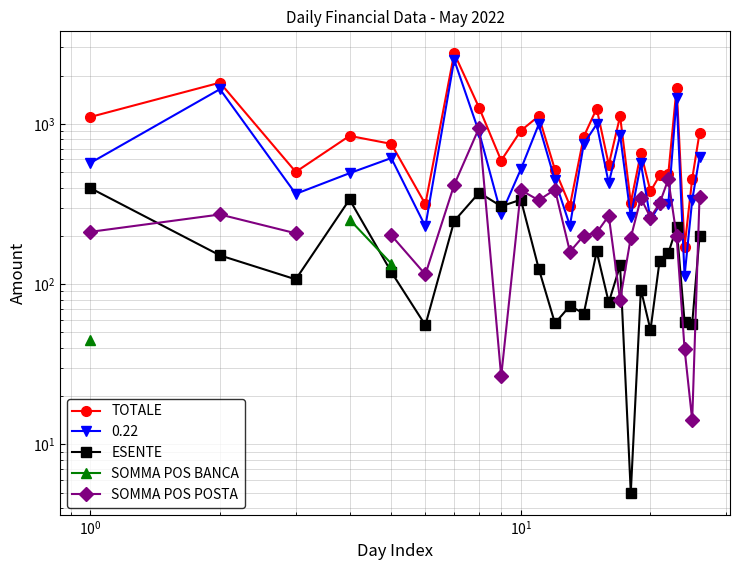

What is the minimum value shown in the chart?

5.0